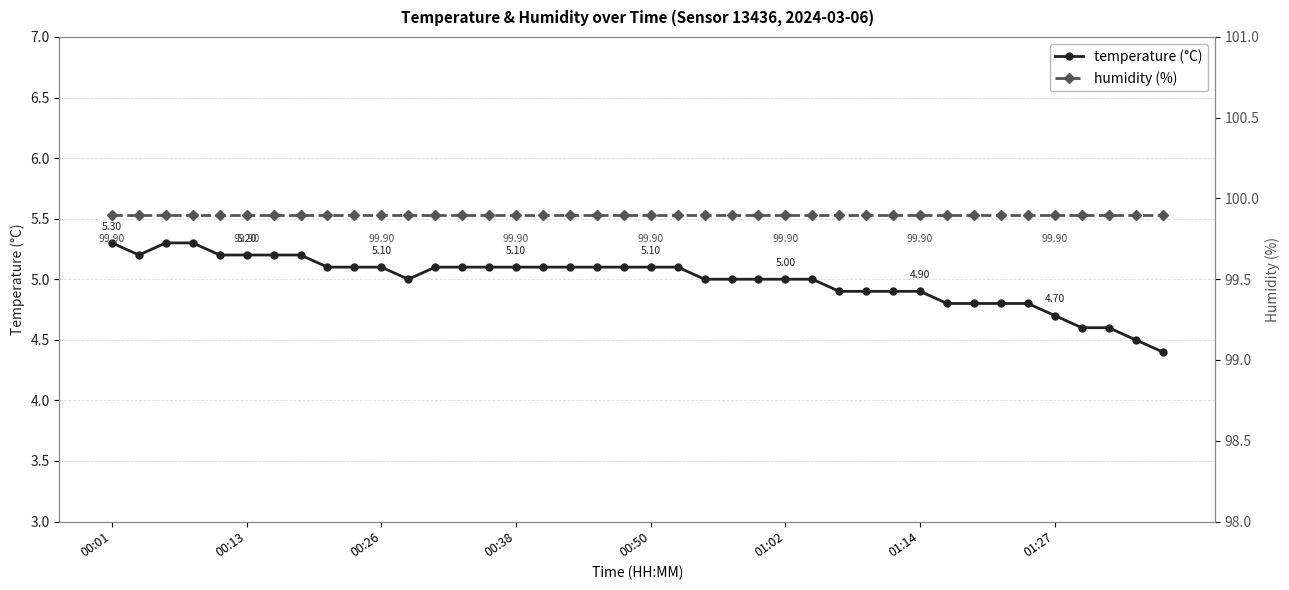

How many temperature (°C) values are between 4 and 5?

19